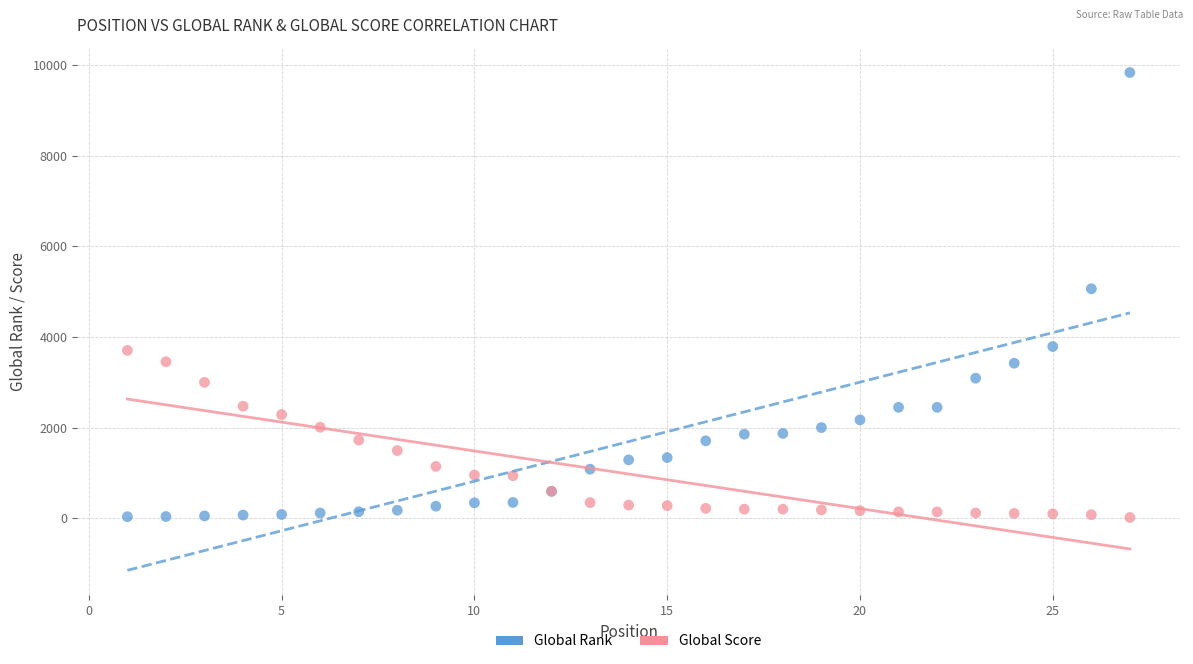

In the Global Rank series, what Y value is closest to 4937?

5066